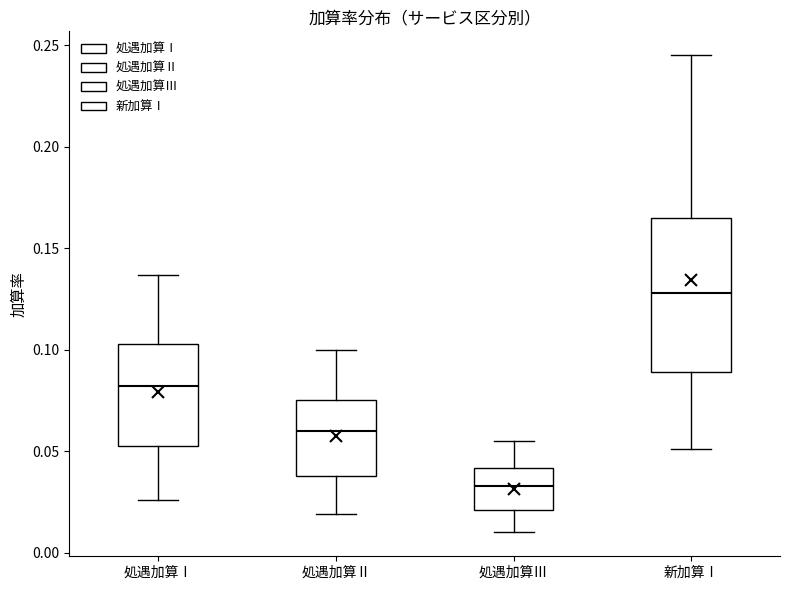

Which box is the tallest, from its lower edge to its upper edge?

新加算Ⅰ